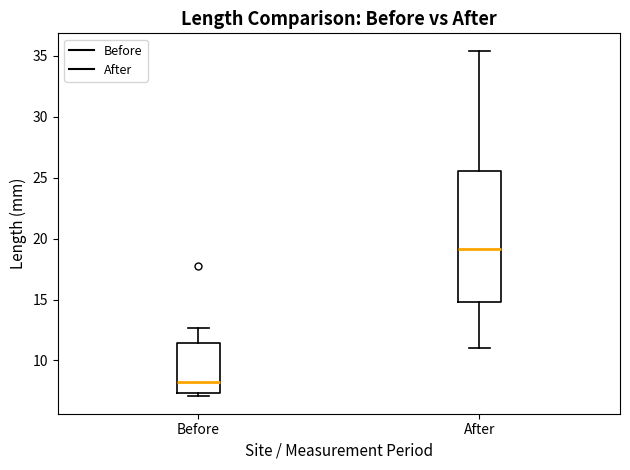

Where is the lower edge of the box for After on the y-axis? The values are not printed on the chart, so give them approximately, as read against the axis.

15.0